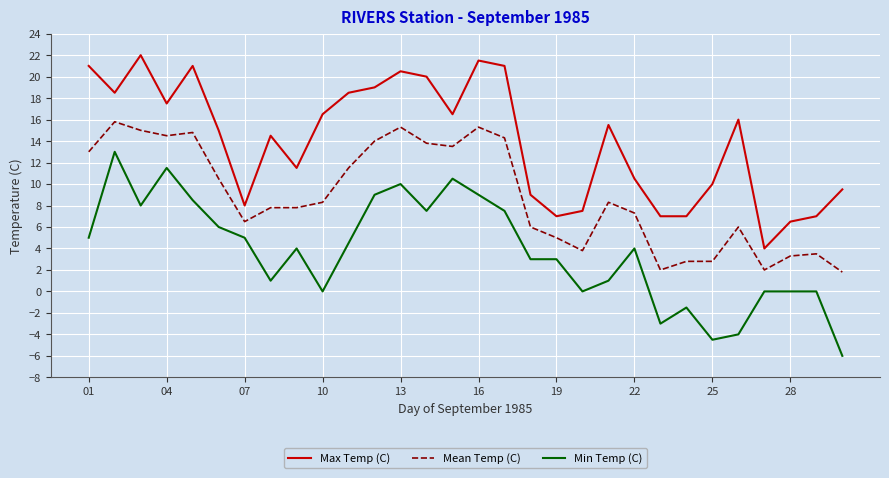

What is the lowest value of the Mean Temp (C) series?

1.8